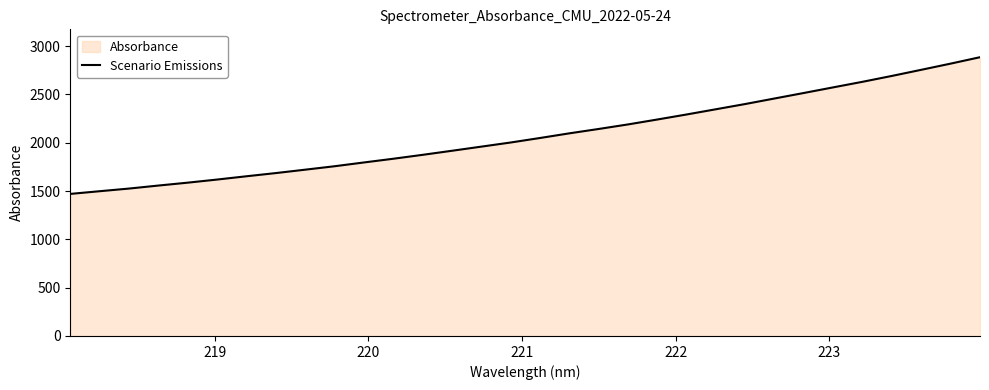

Reading left to right, what are all the values shown in this chart?

1470.1	1498.0	1525.5	1556.6	1586.6	1618.8	1652.7	1685.9	1721.0	1756.5	1795.7	1834.1	1874.6	1916.7	1959.5	2002.3	2049.0	2097.1	2142.4	2189.3	2240.3	2292.4	2346.5	2400.8	2458.1	2515.1	2573.2	2630.8	2691.5	2754.7	2818.5	2884.7